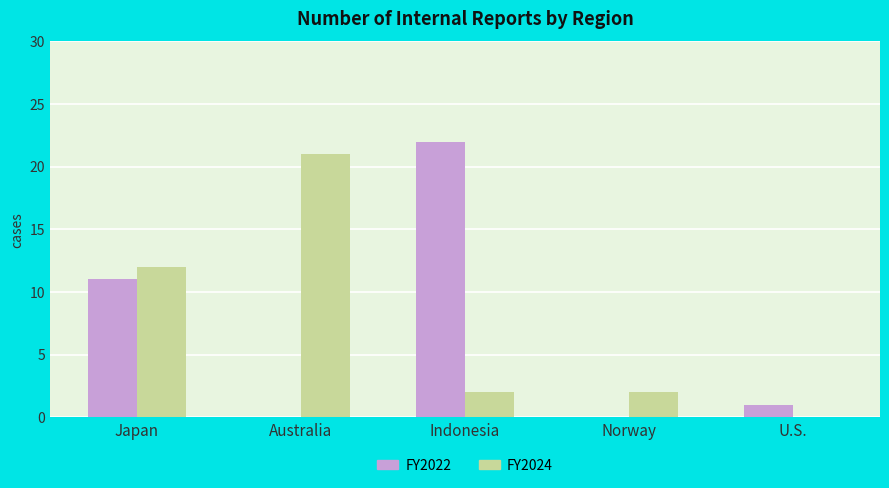

Is the value of FY2024 at Norway greater than the value of FY2022 at Australia?

Yes